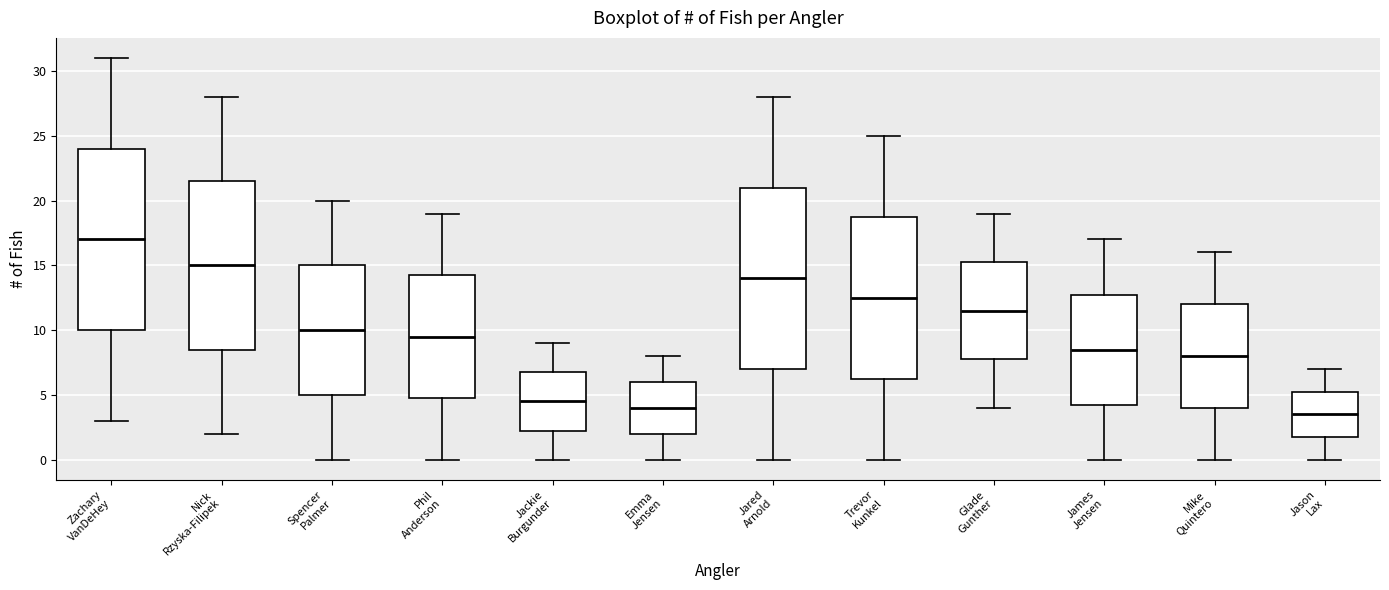

Reading left to right, read every box against the y-axis: the position of its median line, the range the box covers, and the ends of its whiskers. The values are not printed on the chart, so give them approximately, as read against the axis.

Zachary VanDeHey: median 17.0, box 10.0 to 24.0, whiskers 3.0 to 31.0
Nick Rzyska-Filipek: median 15.0, box 8.5 to 21.5, whiskers 2.0 to 28.0
Spencer Palmer: median 10.0, box 5.0 to 15.0, whiskers 0.0 to 20.0
Phil Anderson: median 9.5, box 5.0 to 14.5, whiskers 0.0 to 19.0
Jackie Burgunder: median 4.5, box 2.5 to 7.0, whiskers 0.0 to 9.0
Emma Jensen: median 4.0, box 2.0 to 6.0, whiskers 0.0 to 8.0
Jared Arnold: median 14.0, box 7.0 to 21.0, whiskers 0.0 to 28.0
Trevor Kunkel: median 12.5, box 6.5 to 19.0, whiskers 0.0 to 25.0
Glade Gunther: median 11.5, box 8.0 to 15.5, whiskers 4.0 to 19.0
James Jensen: median 8.5, box 4.5 to 13.0, whiskers 0.0 to 17.0
Mike Quintero: median 8.0, box 4.0 to 12.0, whiskers 0.0 to 16.0
Jason Lax: median 3.5, box 2.0 to 5.5, whiskers 0.0 to 7.0